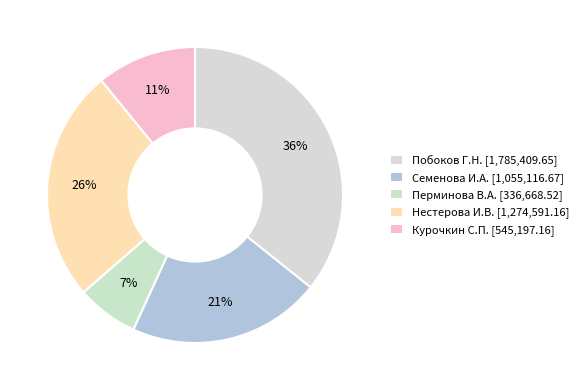

To the nearest percent, what is the difference between the largest and smallest slice percentages?

29%